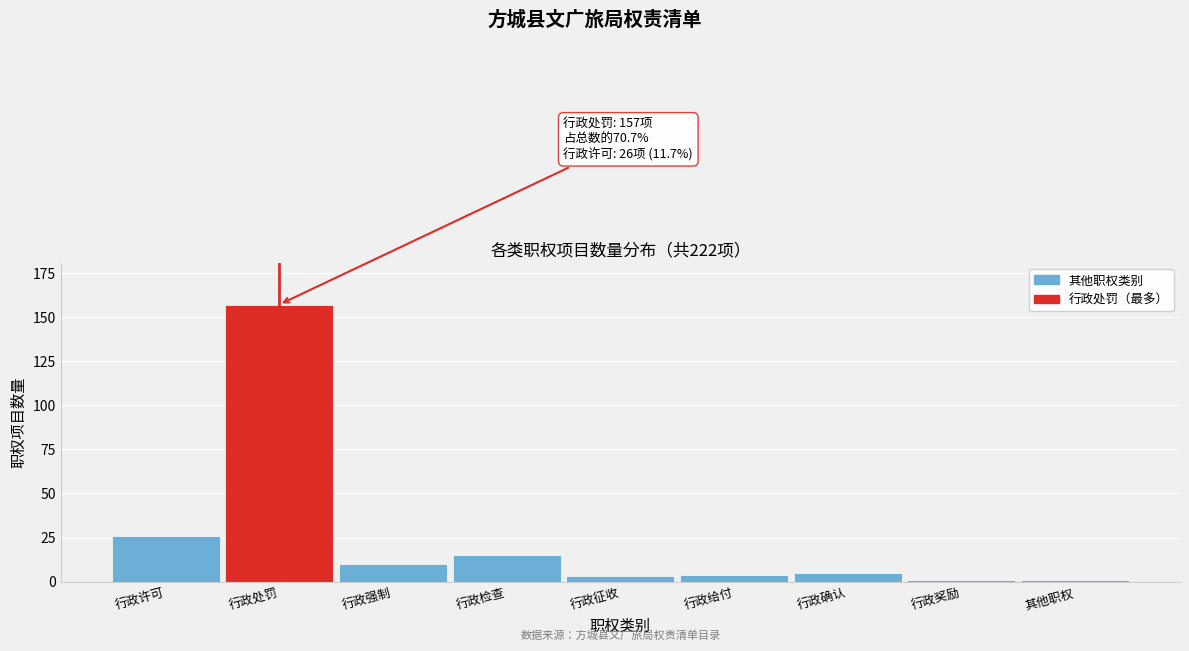

Reading left to right, transcribe all the data shown in this chart.

26	157	10	15	3	4	5	1	1